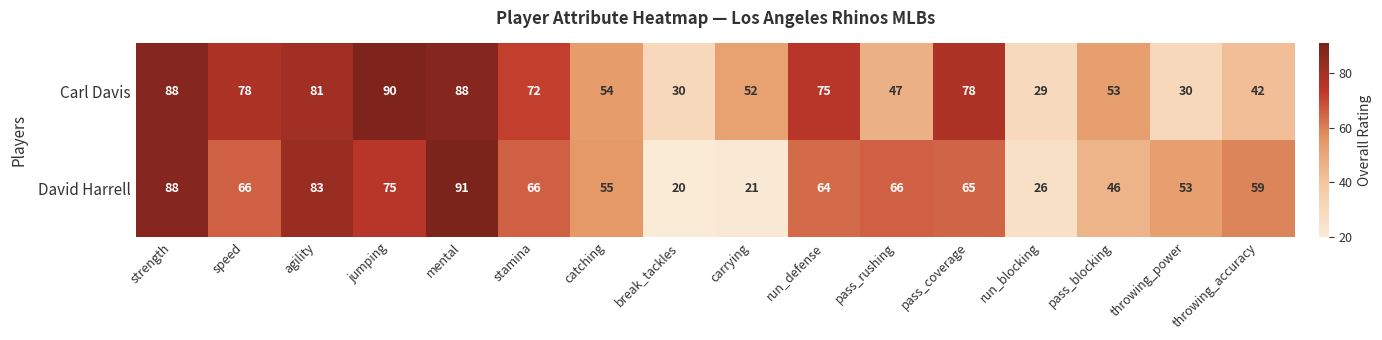

What is the difference between the highest and lowest values at pass_blocking?

7